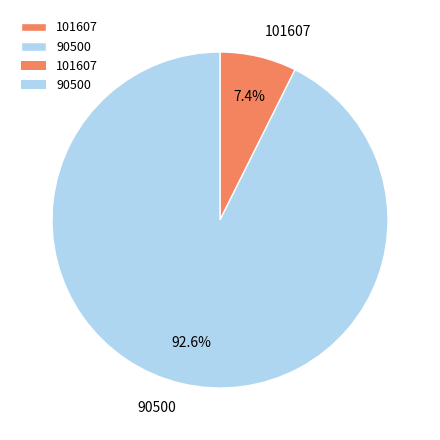

Is there any slice that represents more than half of the pie?

Yes